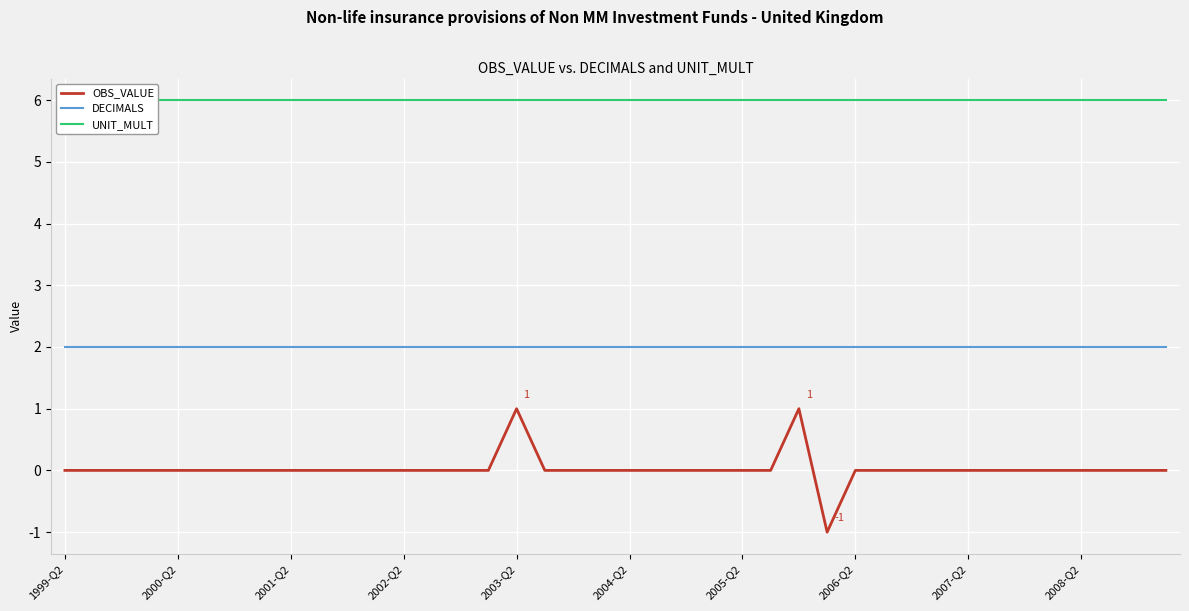

How many series are shown in this chart?

3